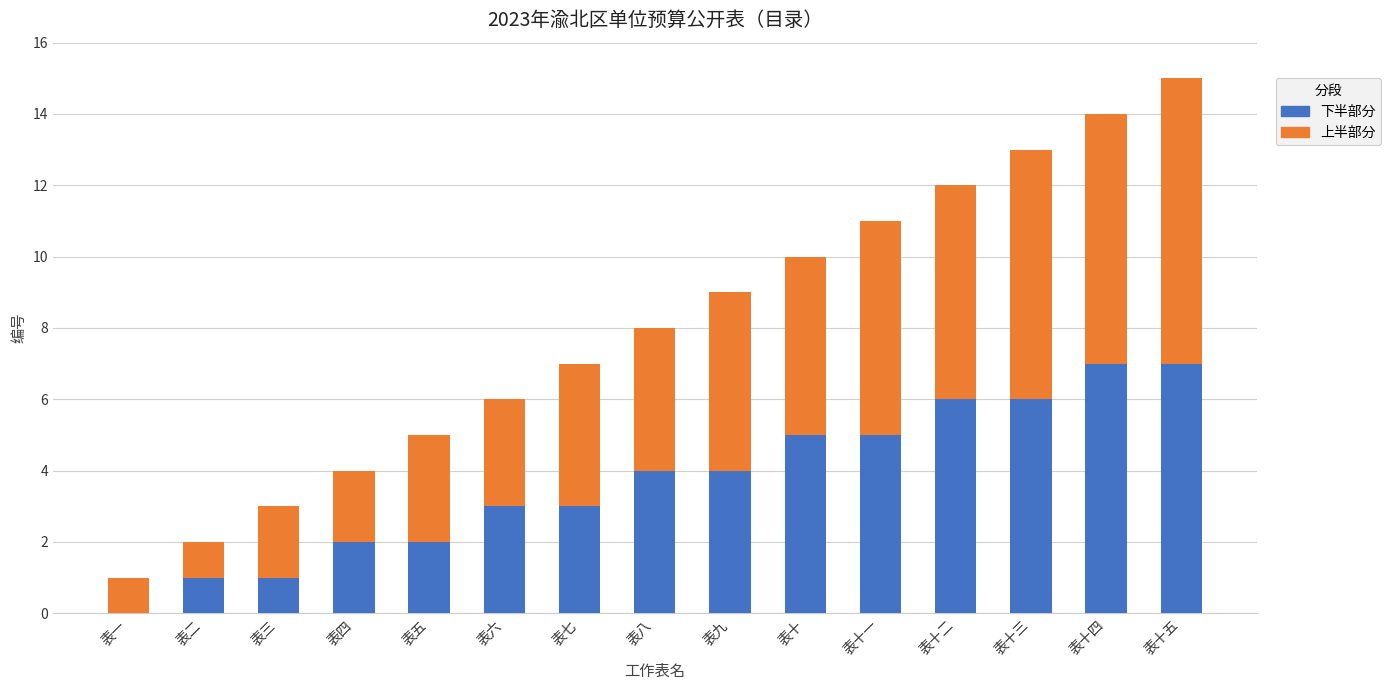

What value does the 下半部分 series have at 表九?

4